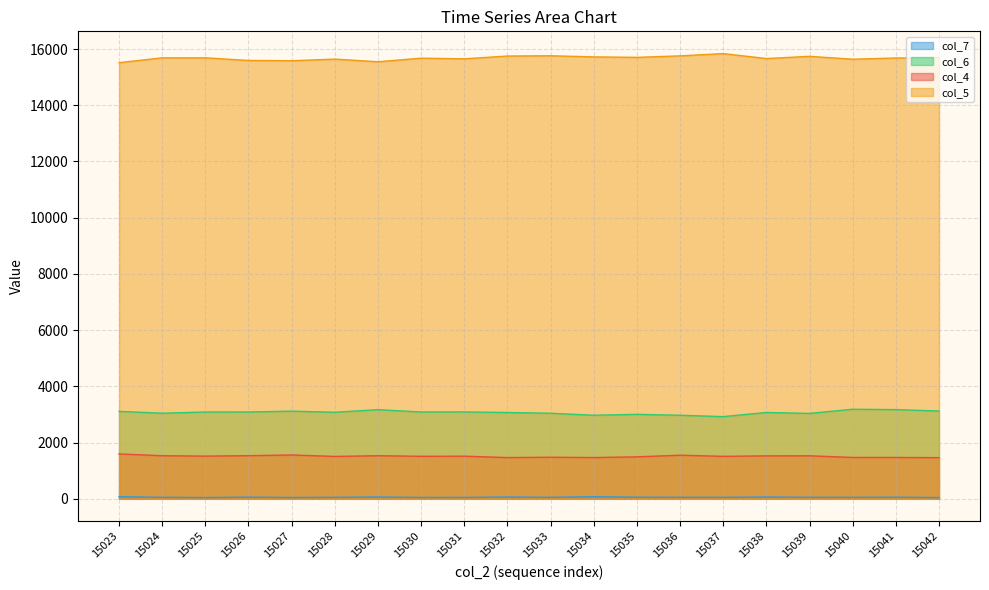

At which category does col_4 reach its first local peak?

15027